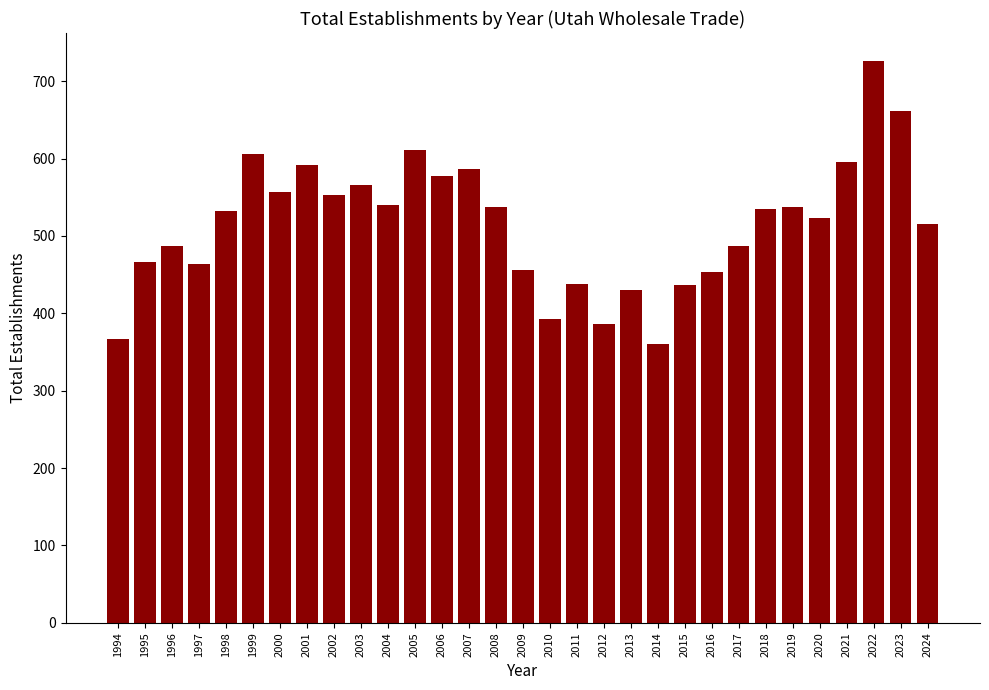

Between 1998 and 2024, which is larger?

1998